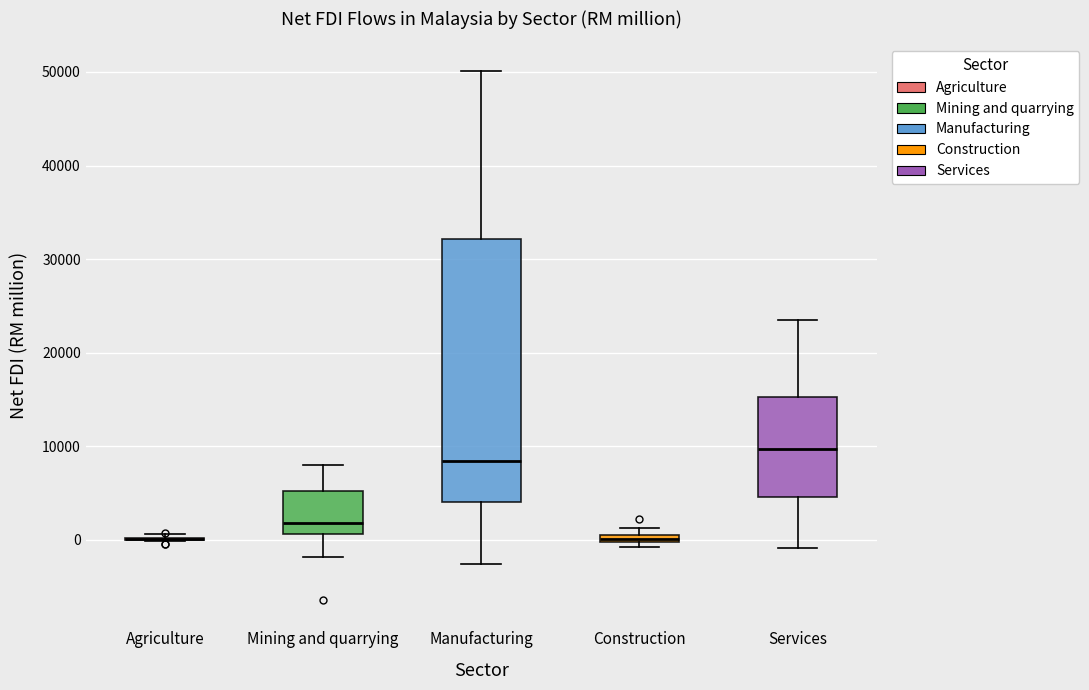

Which box is the tallest, from its lower edge to its upper edge?

Manufacturing